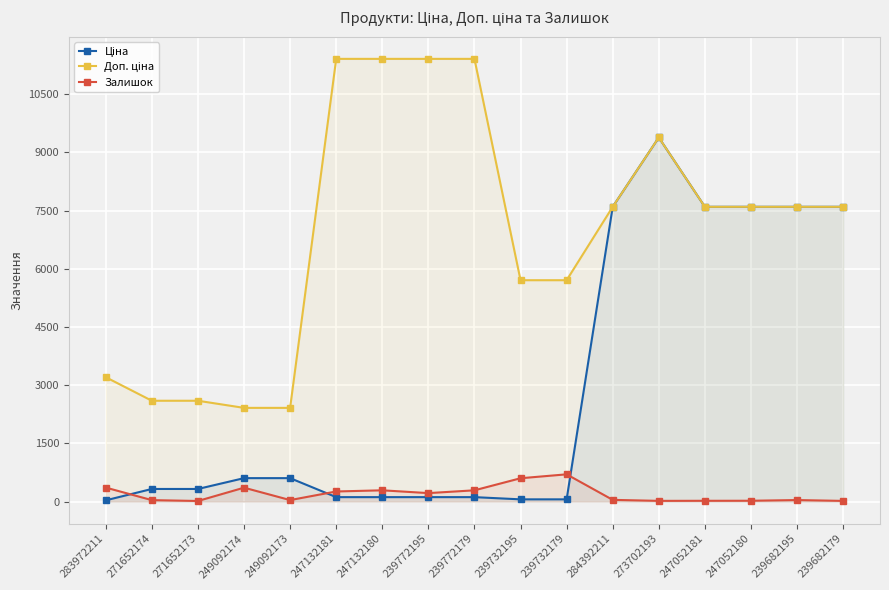

What is the value of the Ціна point at the 14th from the left?

7596.5